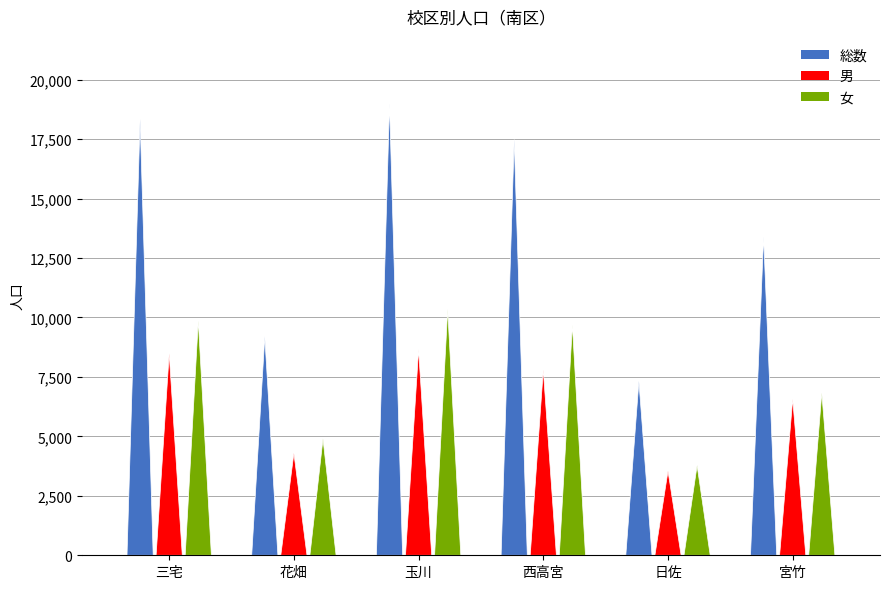

Where does the 女 series first go above 9684?

三宅